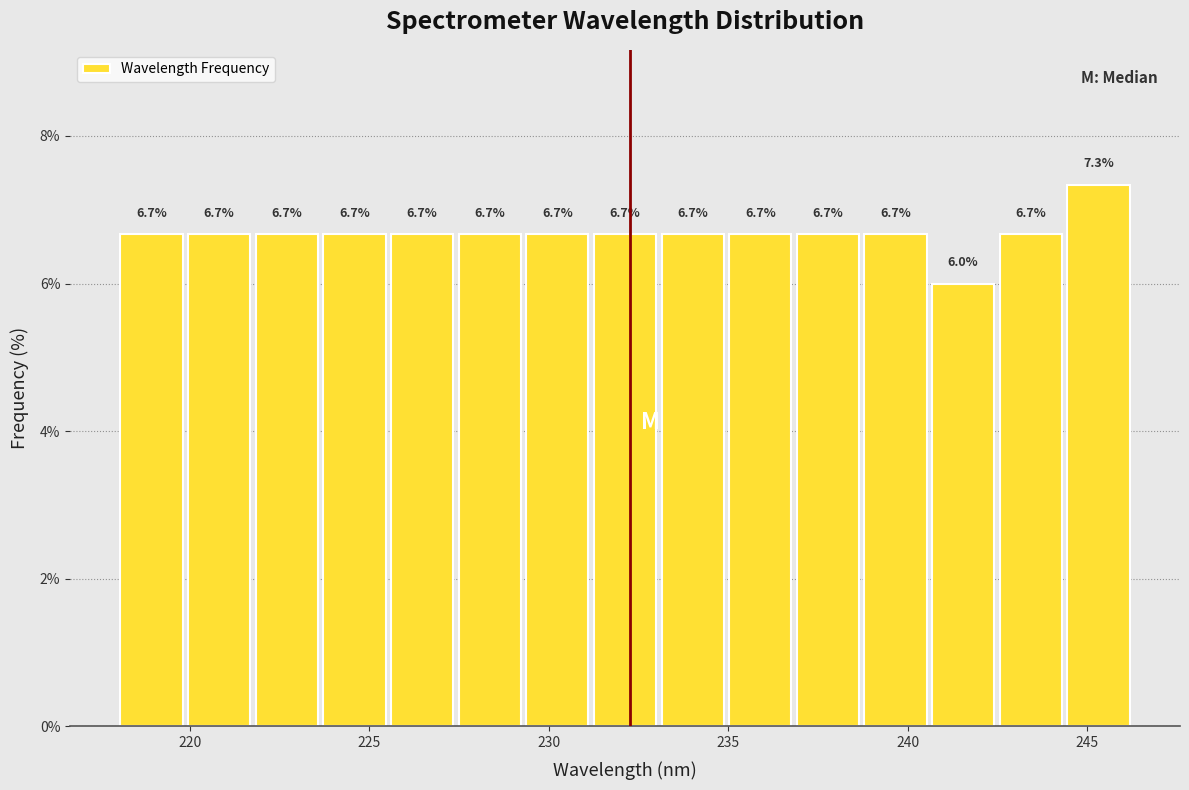

Around what value on the x-axis is the tallest bar? Give the approximate position of its centre, as read against the axis.

245.5